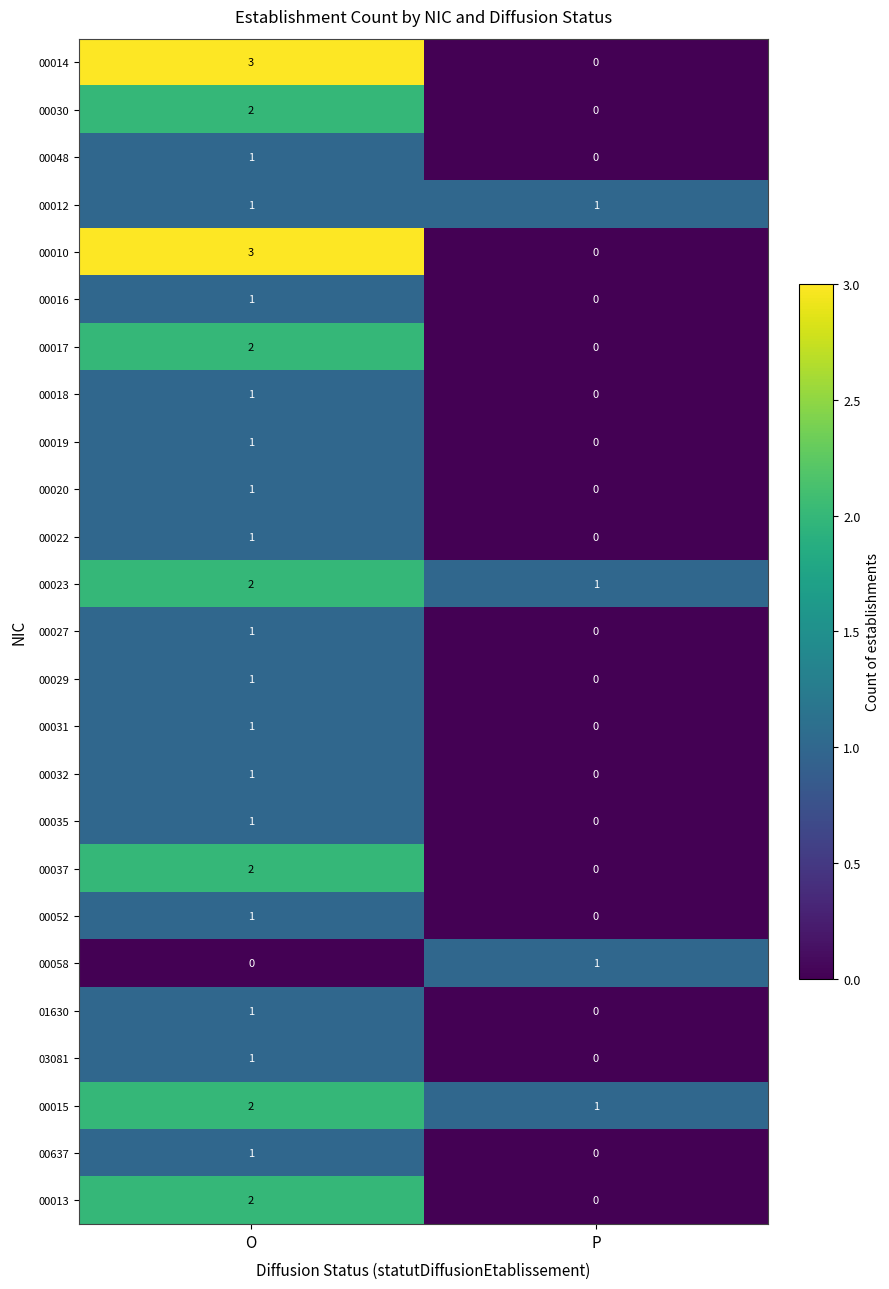

Where is 00052 nearest to the value 0?

P